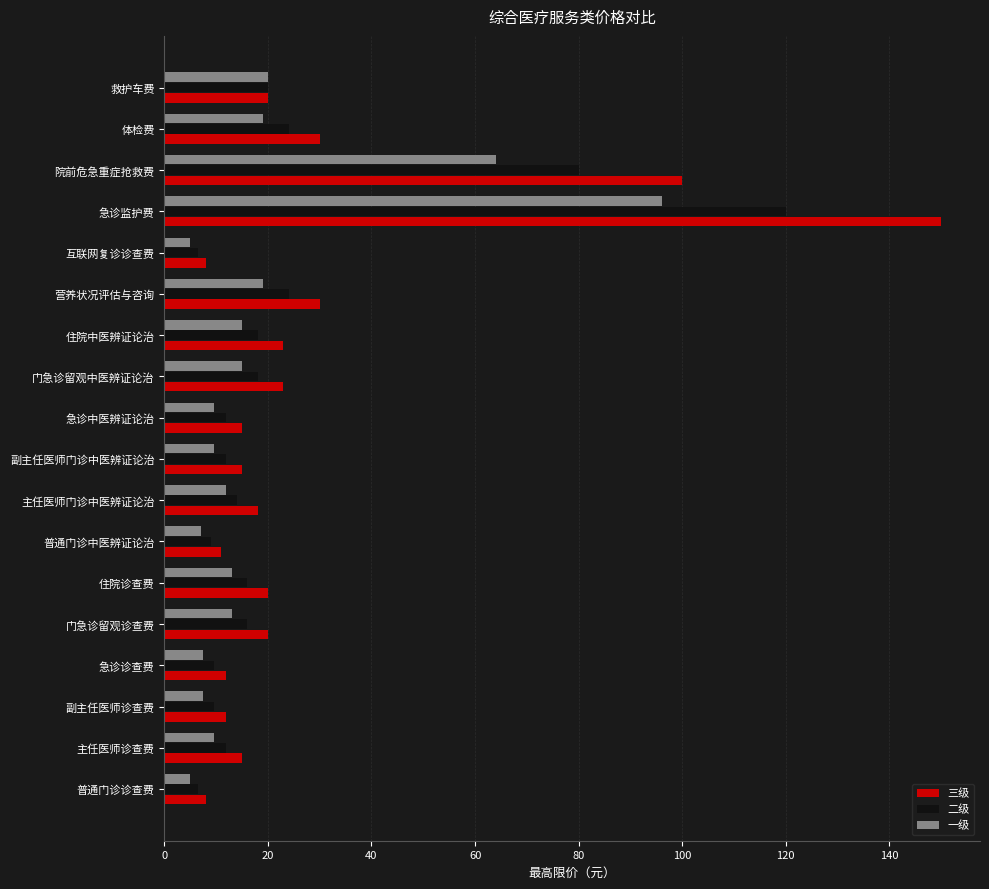

Rank the series by their maximum value, from highest to lowest.

三级, 二级, 一级